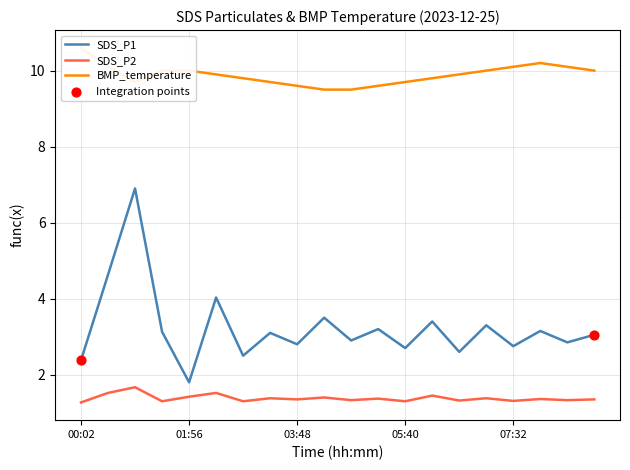

Which series has the largest Y range (max minus min)?

SDS_P1